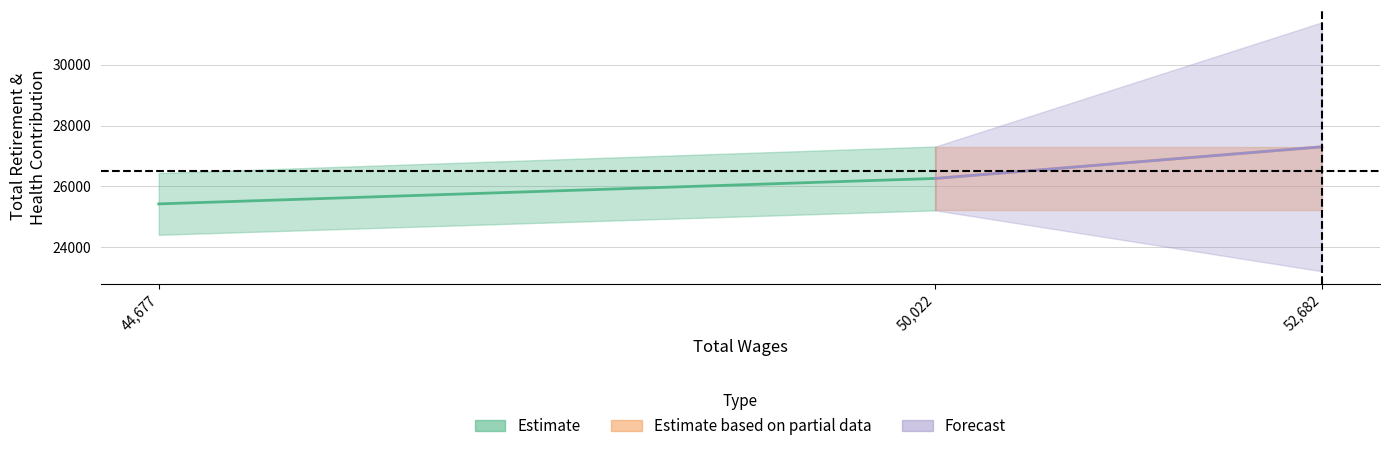

How many lines are shown in the chart?

2